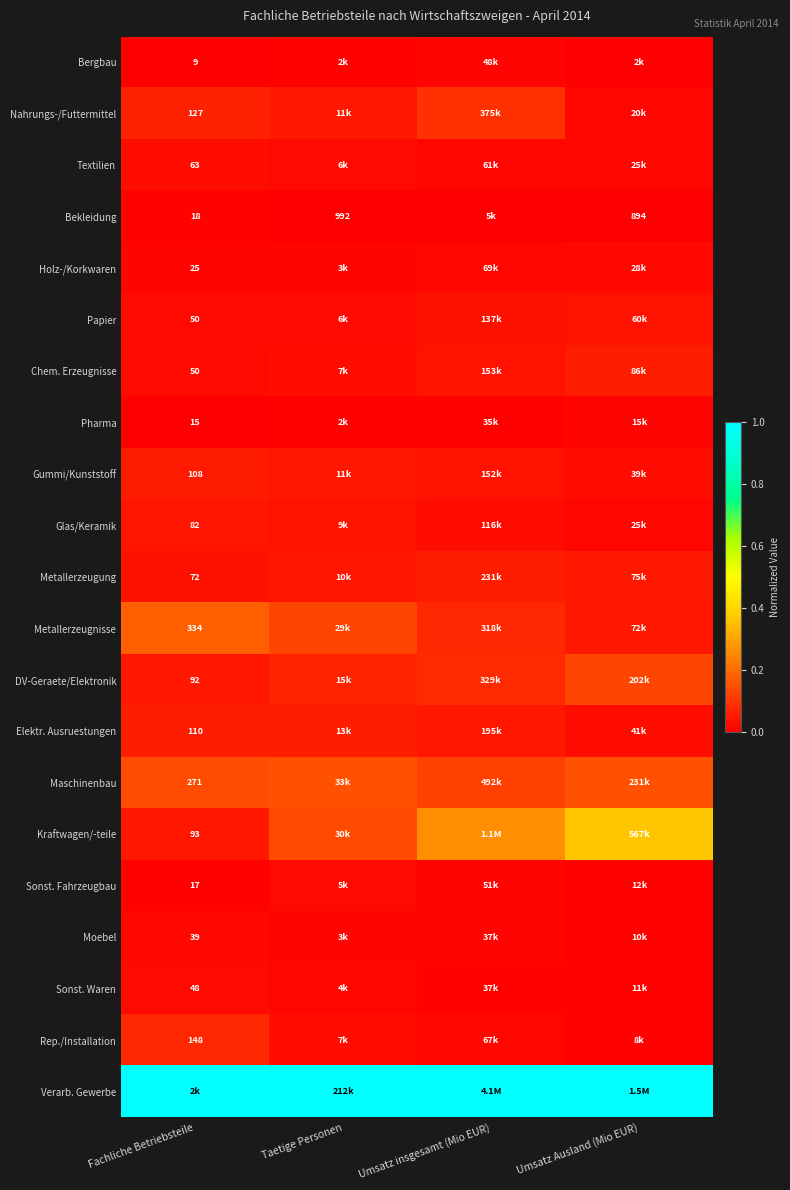

Where is Sonst. Waren nearest to the value 0?

Umsatz Ausland (Mio EUR)